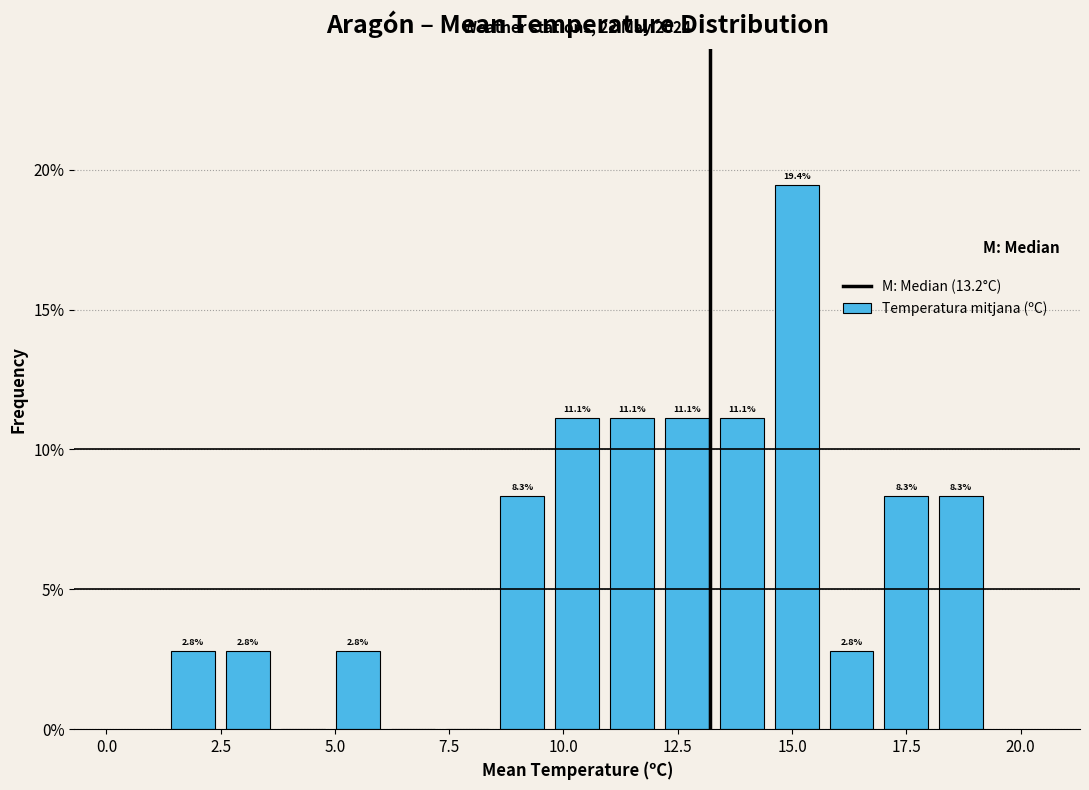

Around what value on the x-axis is the tallest bar? Give the approximate position of its centre, as read against the axis.

15.0